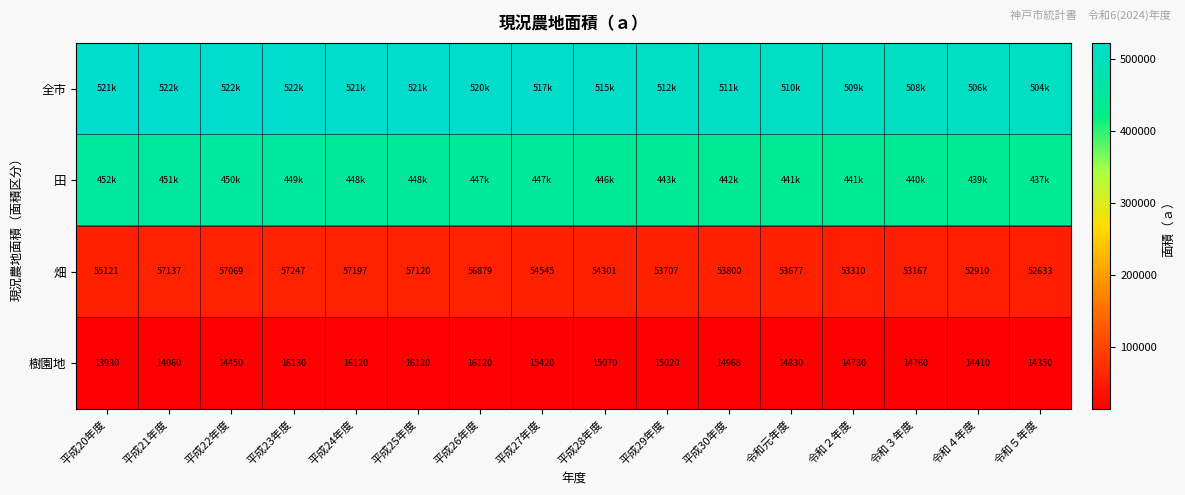

How many series are shown in this chart?

4